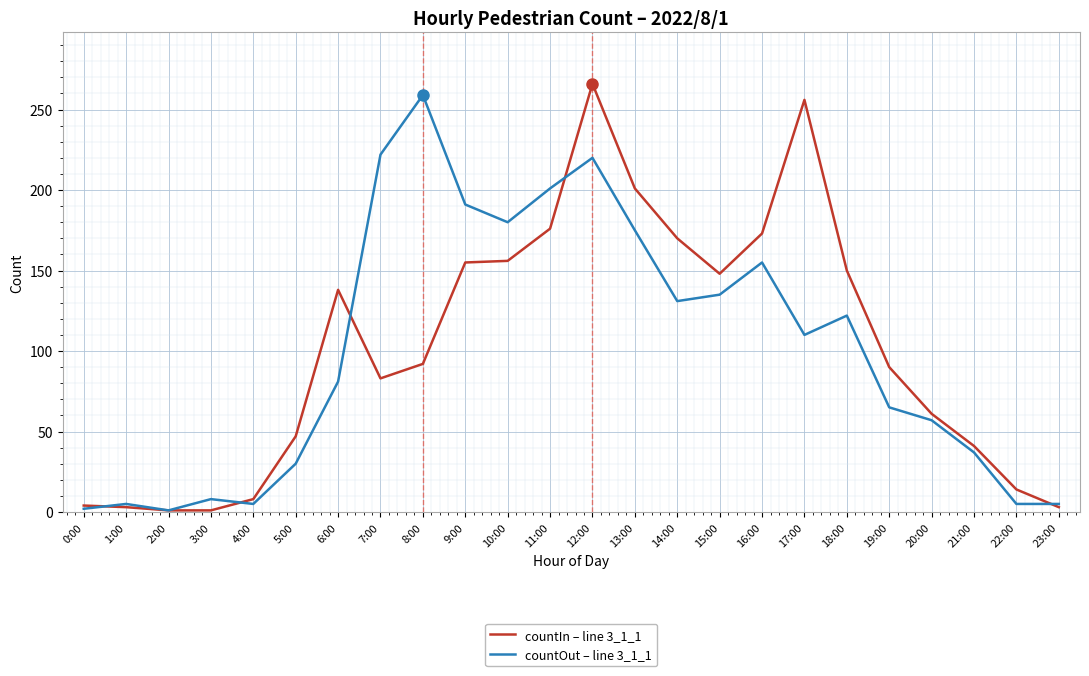

The value of countIn – line 3_1_1 at 6:00 is 36. True or false?

False